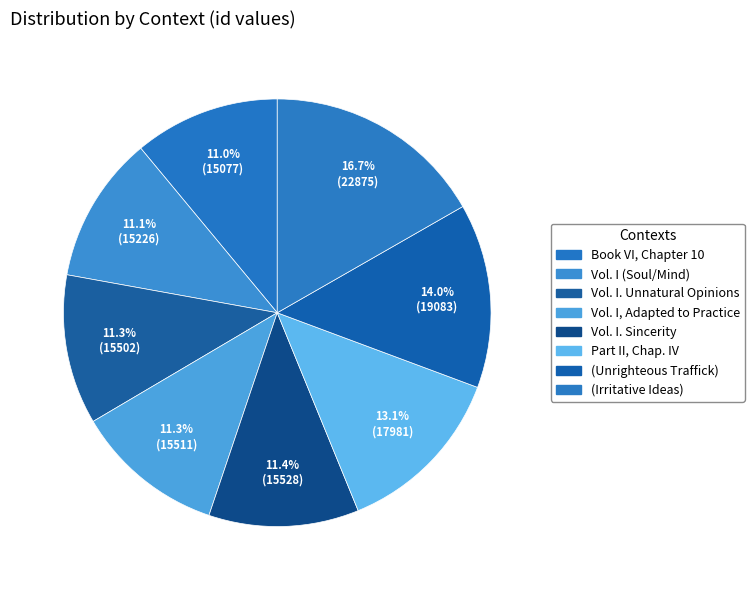

How many slices are in this pie chart?

8